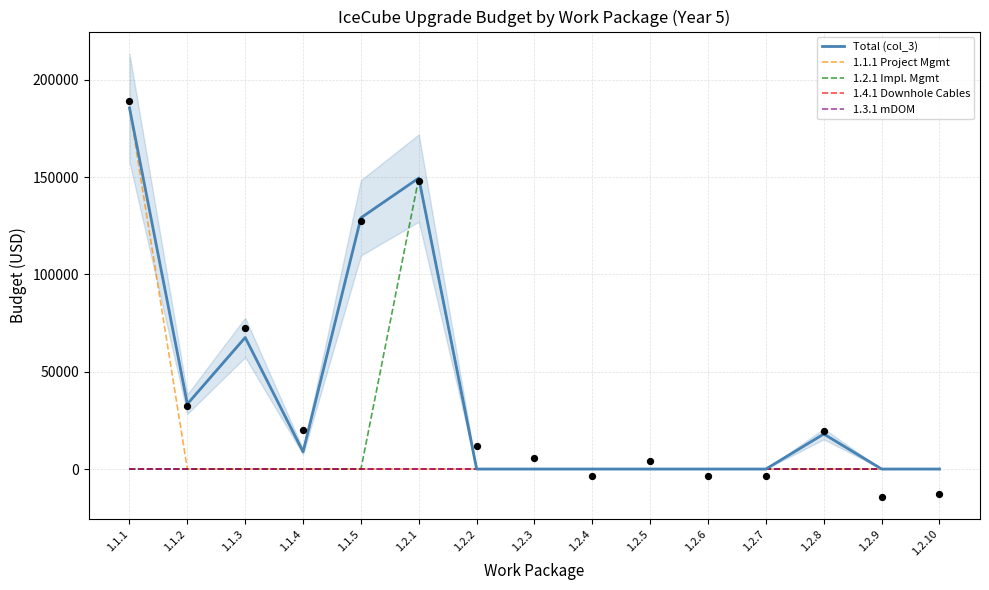

At which category is the sum across all series the highest?

1.1.1